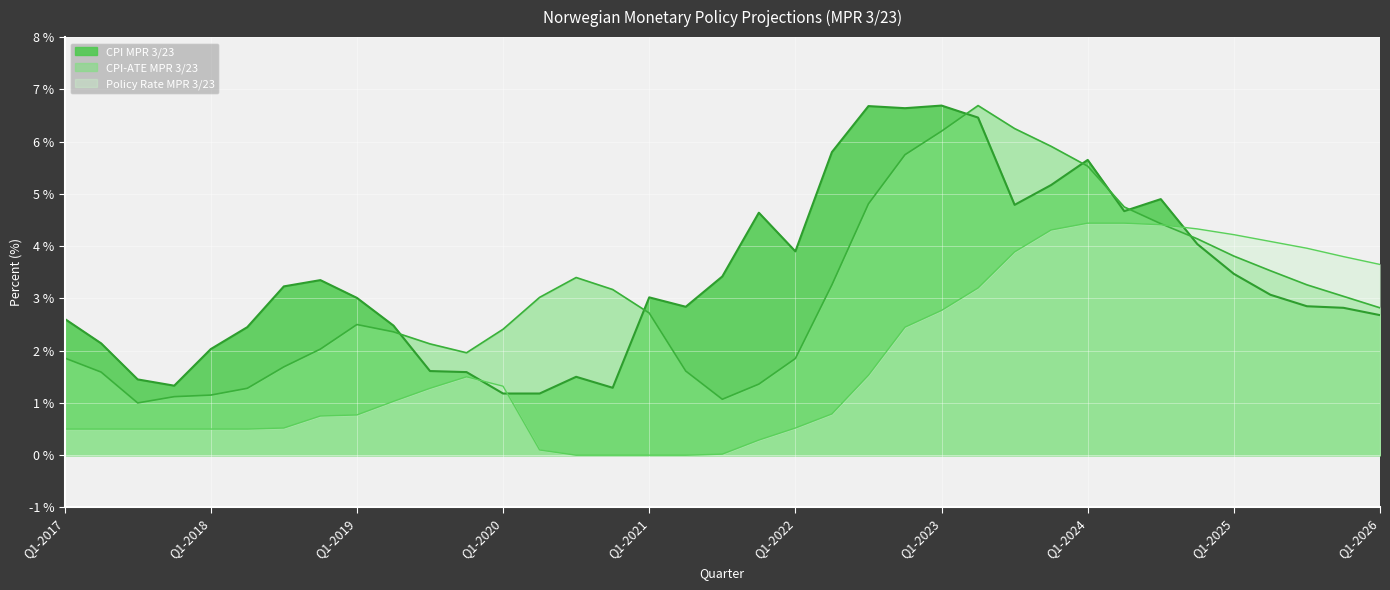

Reading left to right, transcribe all the data shown in this chart.

CPI MPR 3/23: 2.6	2.1	1.4	1.3	2.0	2.5	3.2	3.4	3.0	2.5	1.6	1.6	1.2	1.2	1.5	1.3	3.0	2.8	3.4	4.6	3.9	5.8	6.7	6.6	6.7	6.5	4.8	5.2	5.7	4.7	4.9	4.0	3.5	3.1	2.9	2.8	2.7
CPI-ATE MPR 3/23: 1.9	1.6	1.0	1.1	1.1	1.3	1.7	2.0	2.5	2.4	2.1	2.0	2.4	3.0	3.4	3.2	2.7	1.6	1.1	1.4	1.9	3.3	4.8	5.8	6.2	6.7	6.2	5.9	5.5	4.8	4.4	4.1	3.8	3.5	3.3	3.0	2.8
Policy Rate MPR 3/23: 0.5	0.5	0.5	0.5	0.5	0.5	0.5	0.8	0.8	1.0	1.3	1.5	1.3	0.1	0.0	0.0	0.0	0.0	0.0	0.3	0.5	0.8	1.5	2.5	2.8	3.2	3.9	4.3	4.4	4.4	4.4	4.3	4.2	4.1	4.0	3.8	3.6